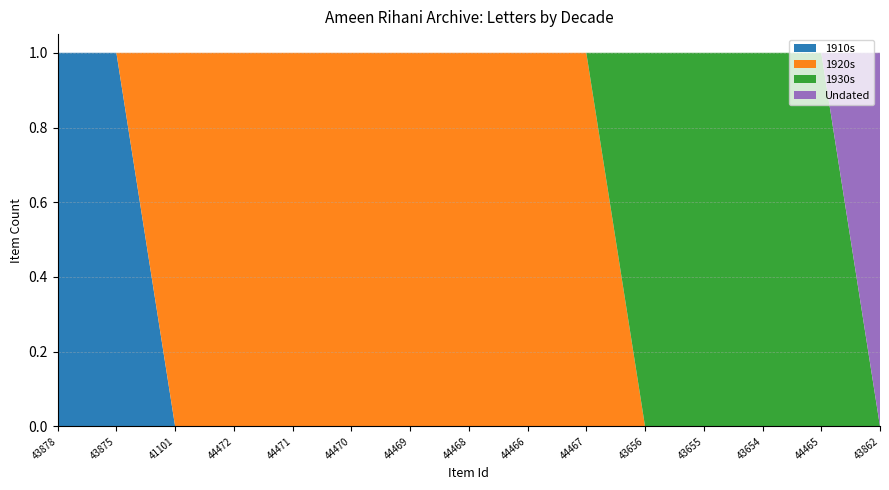

Reading left to right, transcribe all the data shown in this chart.

1910s: 1	1	0	0	0	0	0	0	0	0	0	0	0	0	0
1920s: 0	0	1	1	1	1	1	1	1	1	0	0	0	0	0
1930s: 0	0	0	0	0	0	0	0	0	0	1	1	1	1	0
Undated: 0	0	0	0	0	0	0	0	0	0	0	0	0	0	1